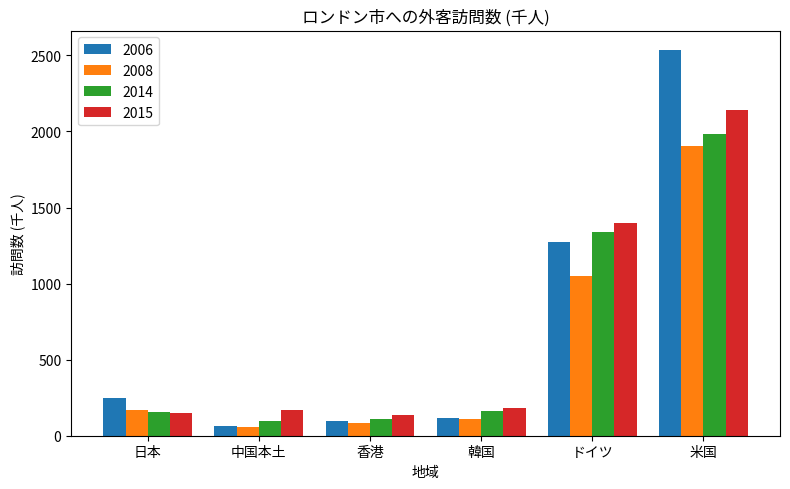

At how many categories does at least one series exceed 1212?

2